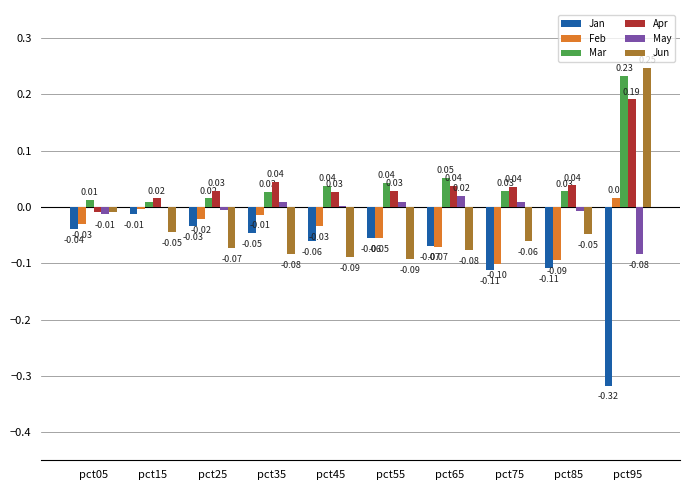

Which series has the largest total across all categories?

Mar